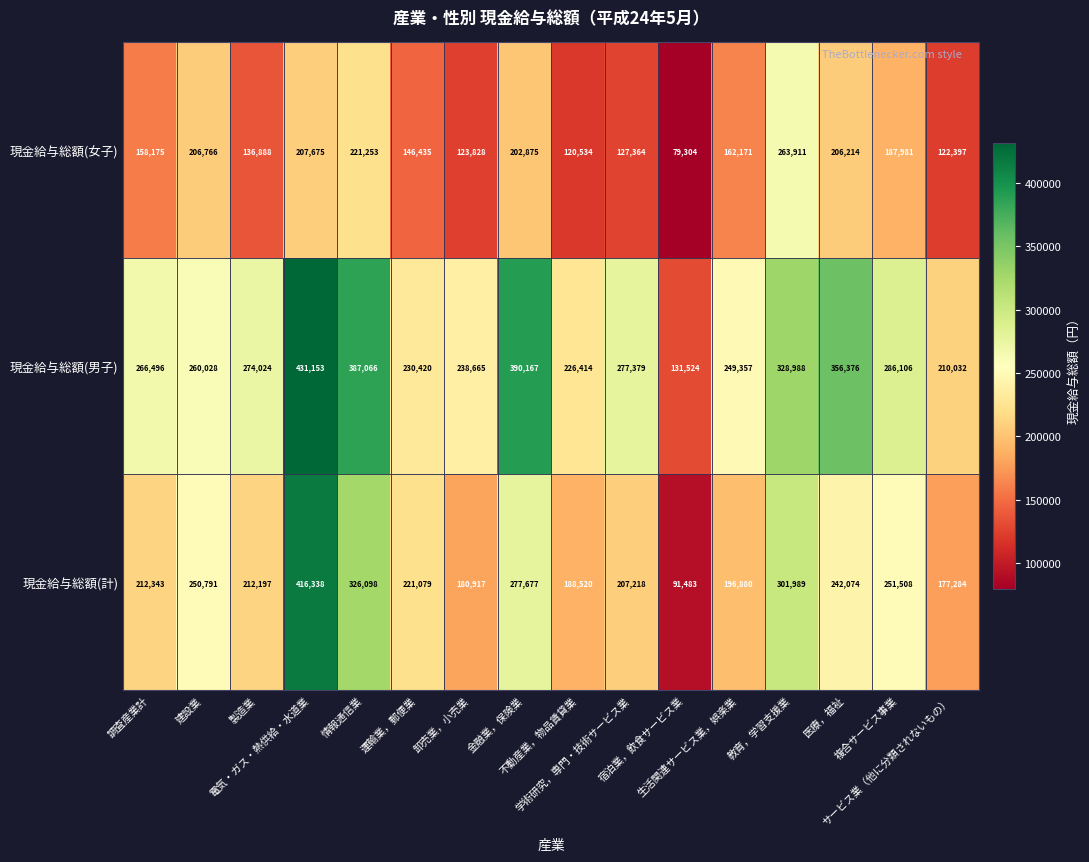

What is the minimum value shown in the chart?

79304